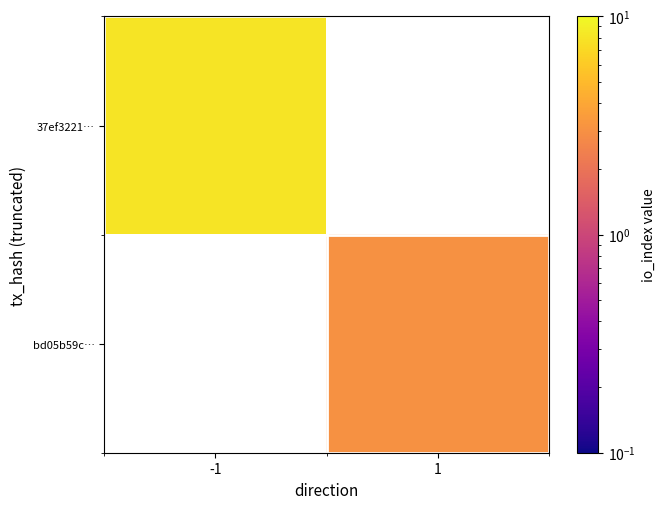

Which has a higher value, 1 or -1?

-1